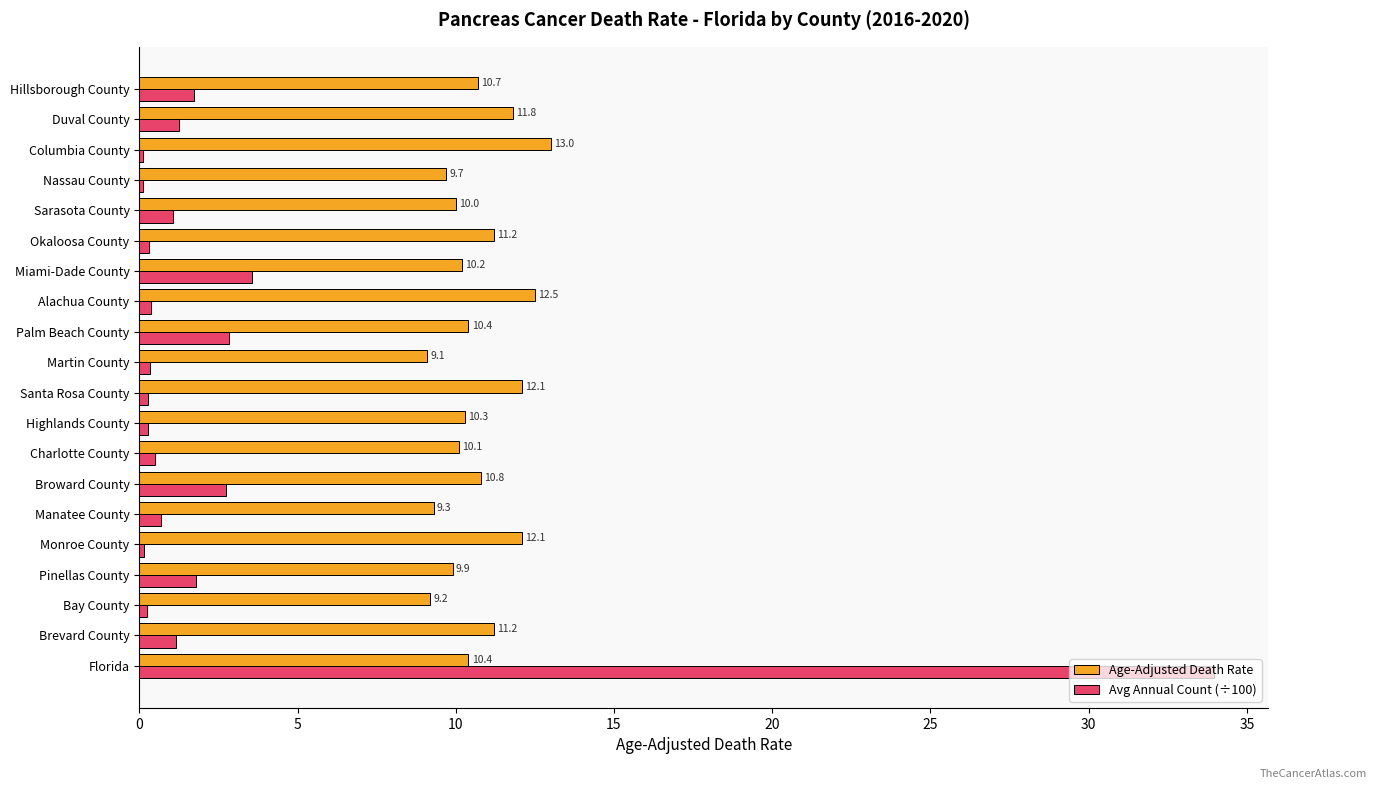

Which series has the widest spread of values?

Avg Annual Count (÷100)